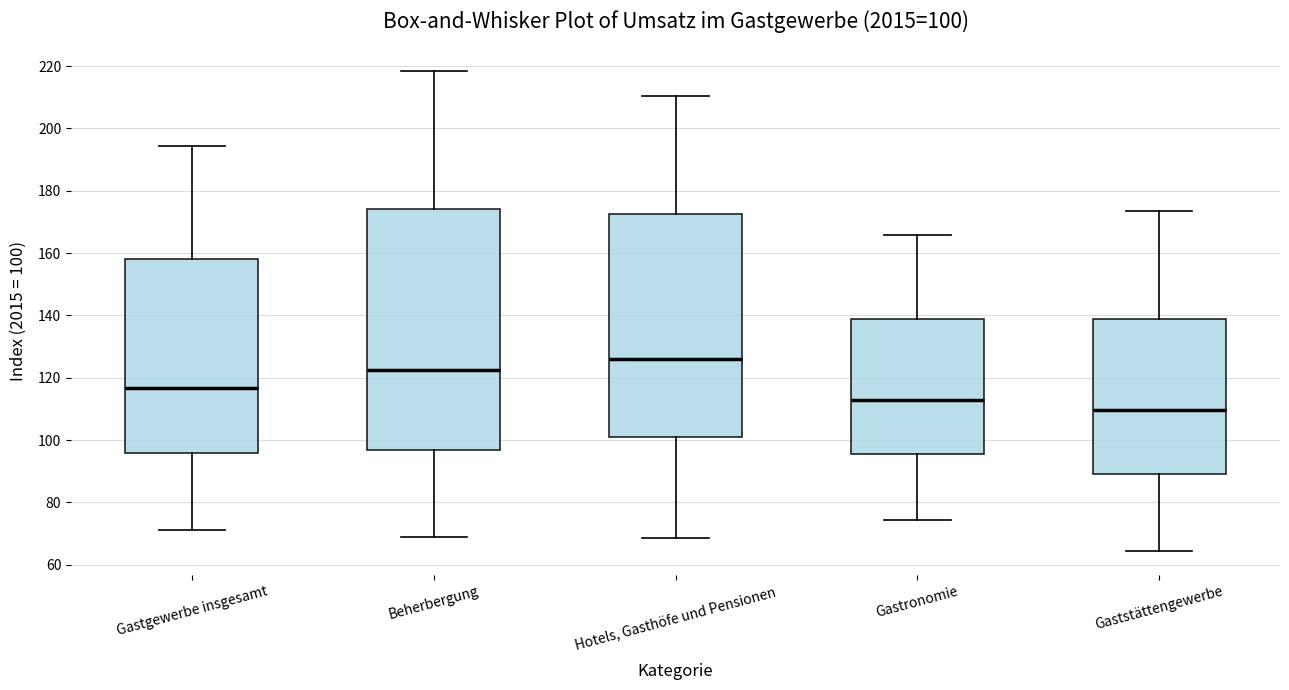

Which box has the lowest median line?

Gaststättengewerbe